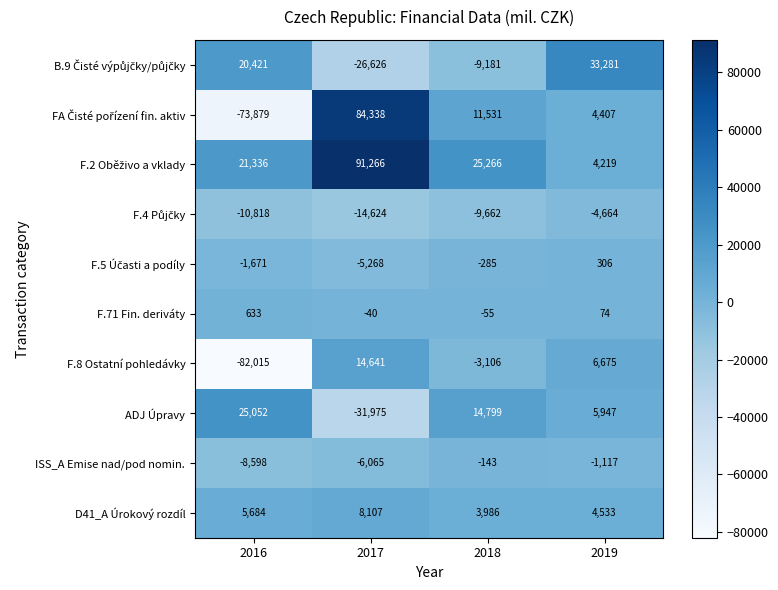

What is the spread (max minus min) of values at 2019?

37945